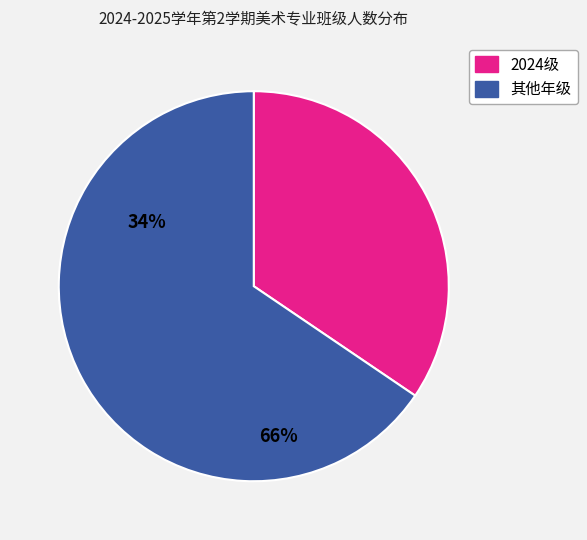

The 2024级 slice represents 34% of the pie. True or false?

True